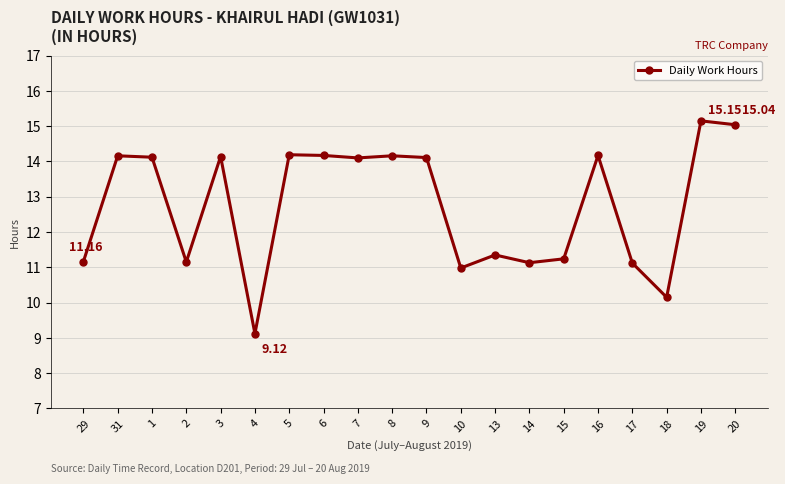

True or false: there are more than 2 points higher than both neighbors.

True